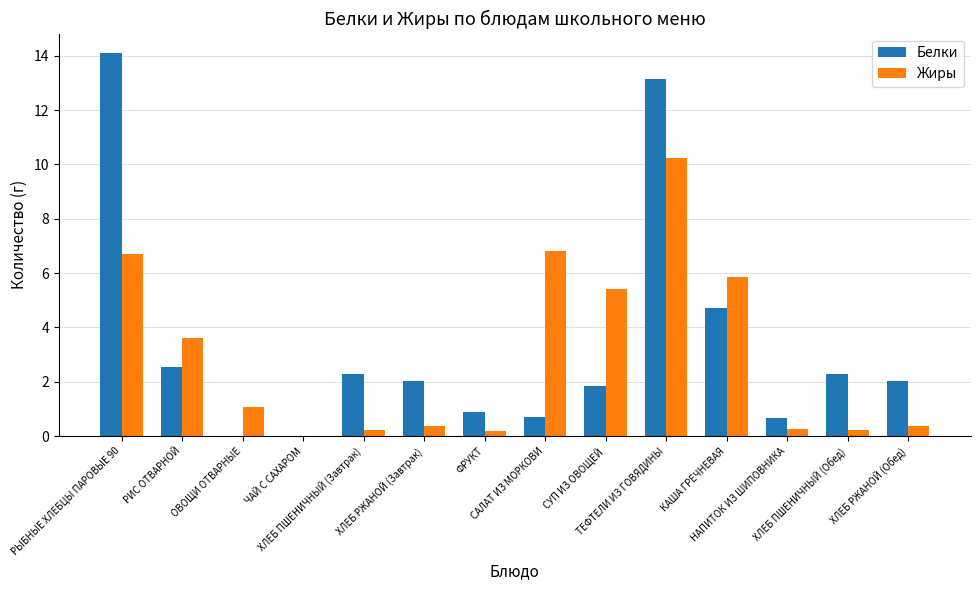

The value of Белки at ТЕФТЕЛИ ИЗ ГОВЯДИНЫ is 22.6. True or false?

False